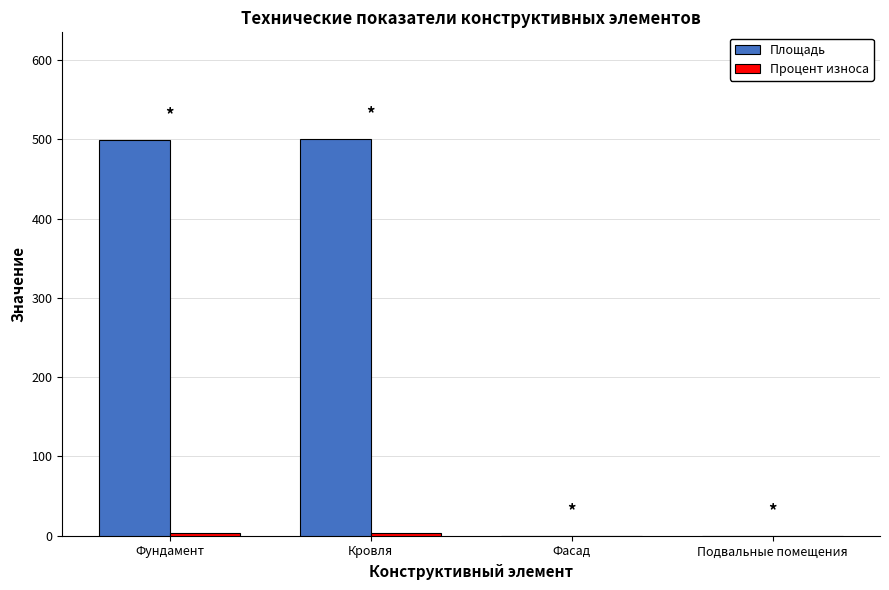

The Площадь series shows 0 at Фасад. True or false?

True